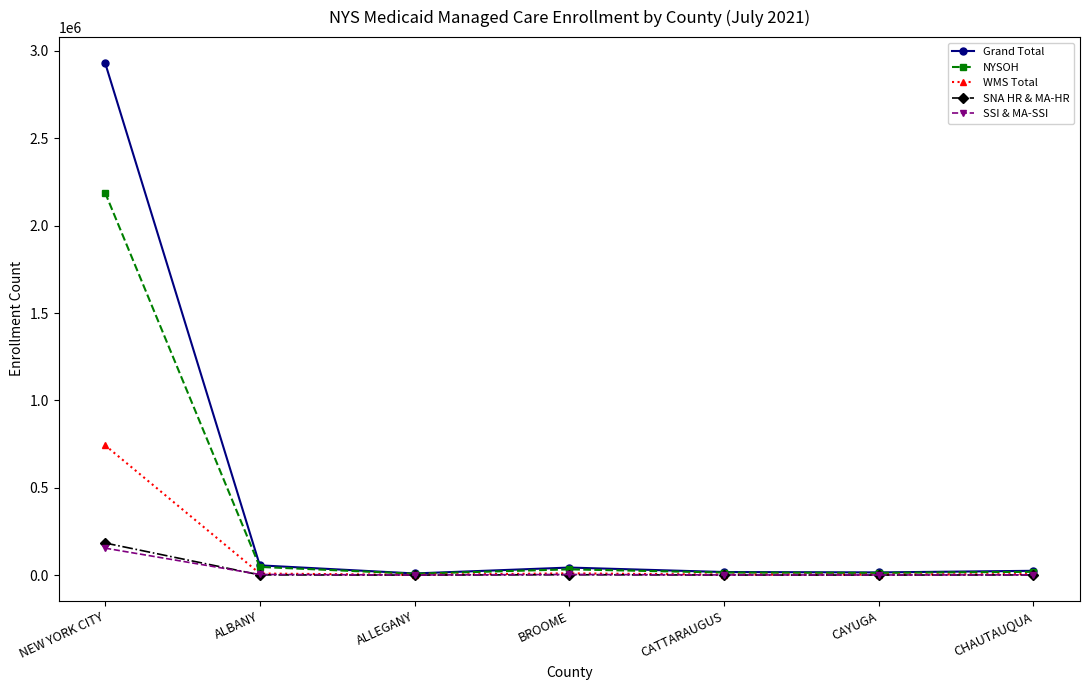

Which label corresponds to the largest value in the chart?

NEW YORK CITY